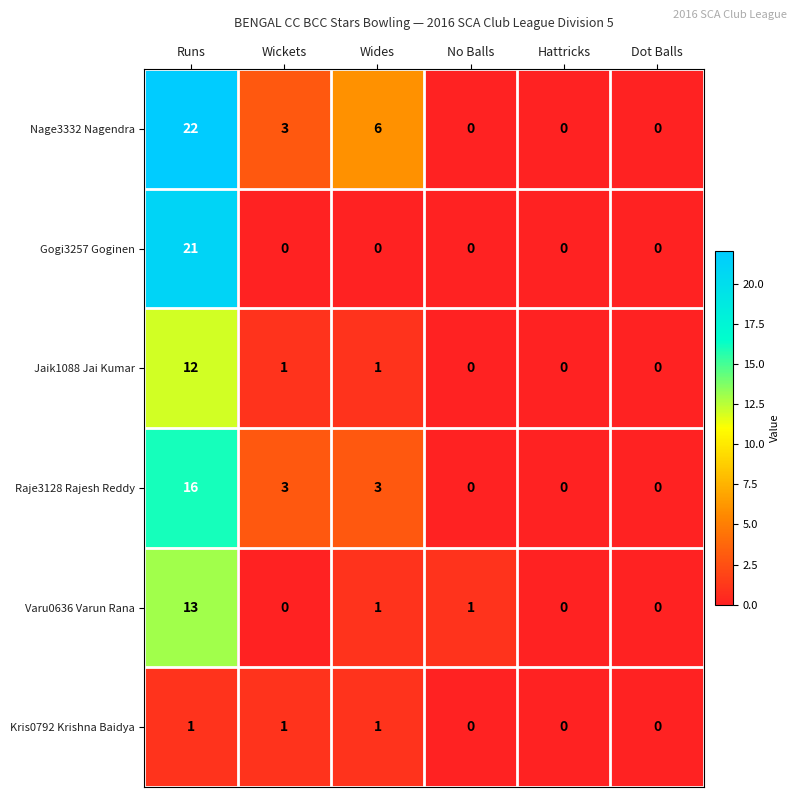

Count the Raje3128 Rajesh Reddy values in the range 0 to 3.

5